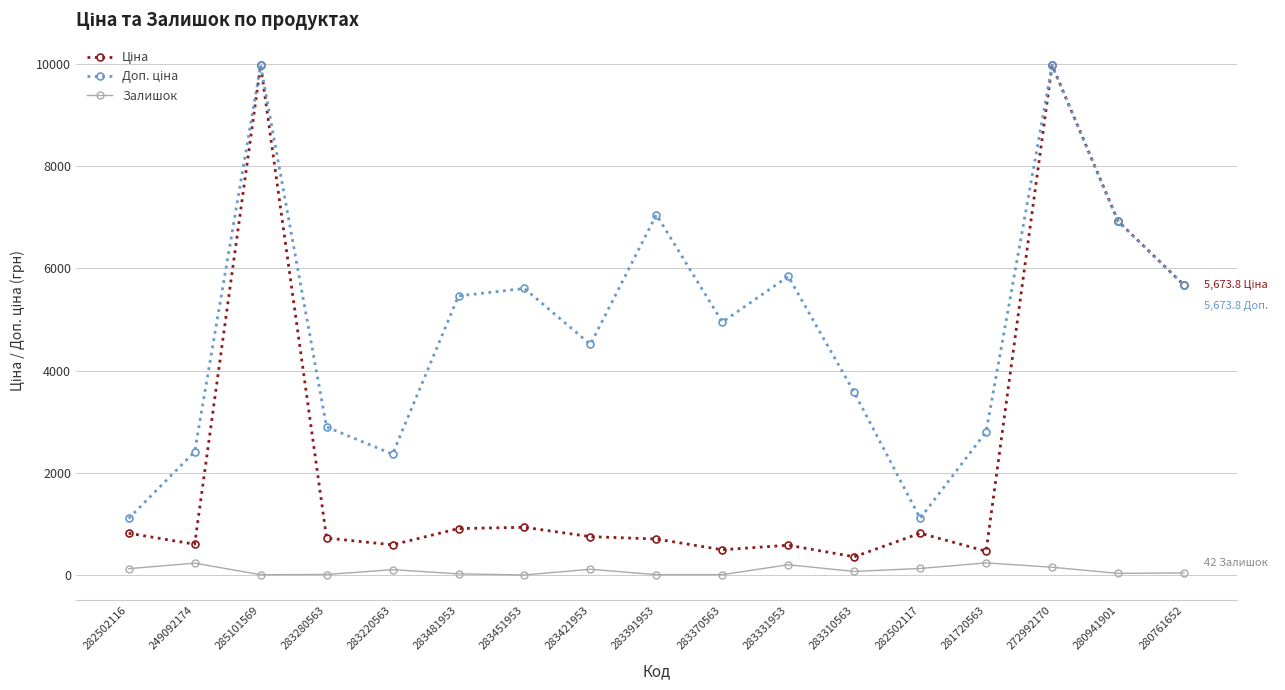

Is it true that Залишок equals 125.0 at 282502116?

True